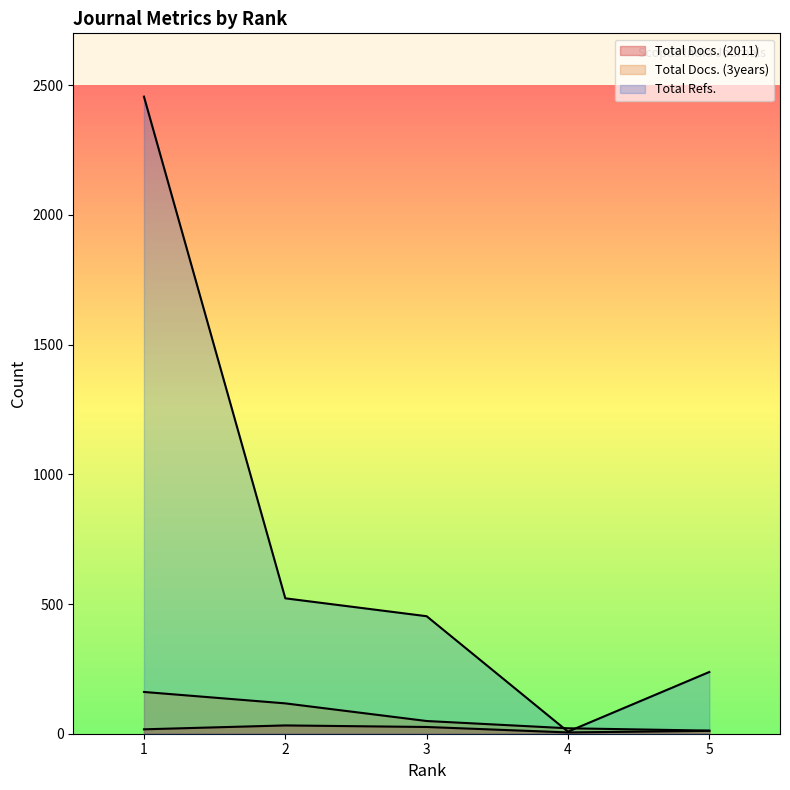

What is the total value across all series at 3?

528